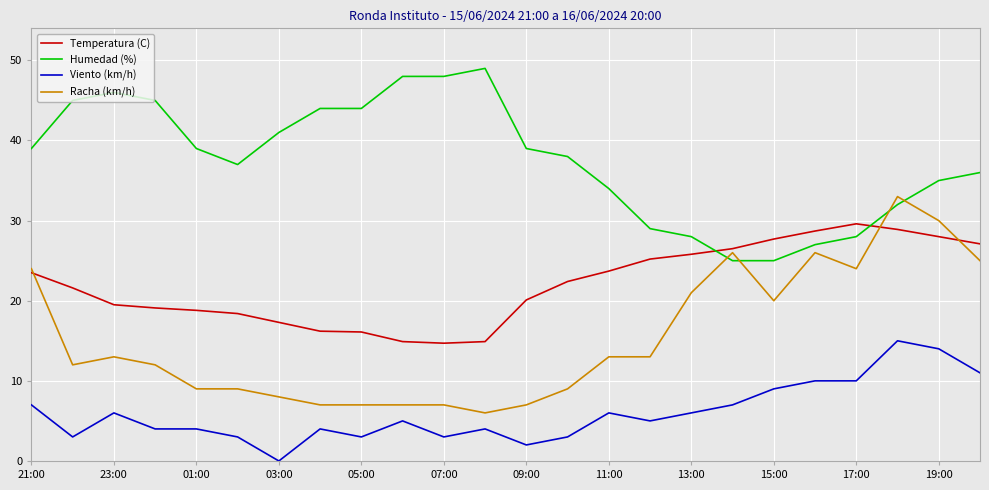

How many intersections are there between Humedad (%) and Temperatura (C)?

2